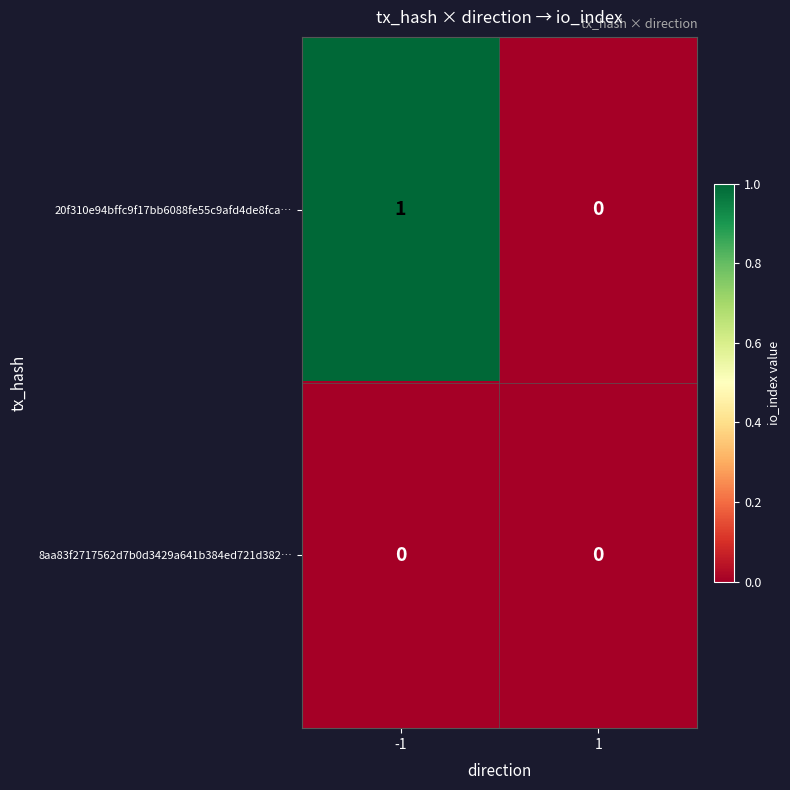

The 8aa83f2717562d7b0d3429a641b384ed721d382… series shows 0 at 1. True or false?

True